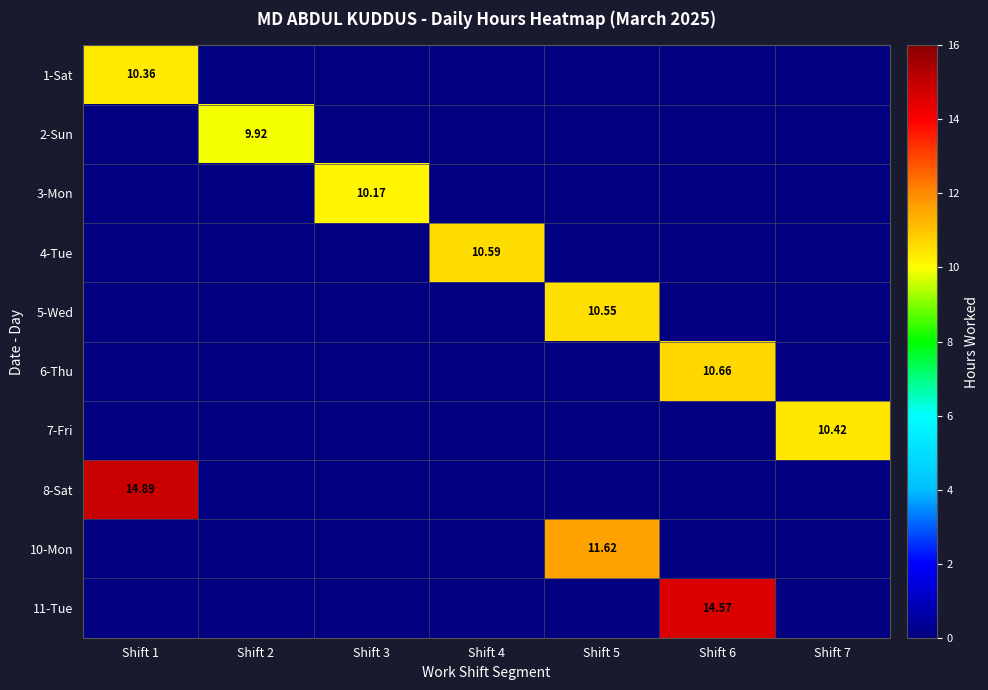

What is the maximum value shown in the chart?

14.9